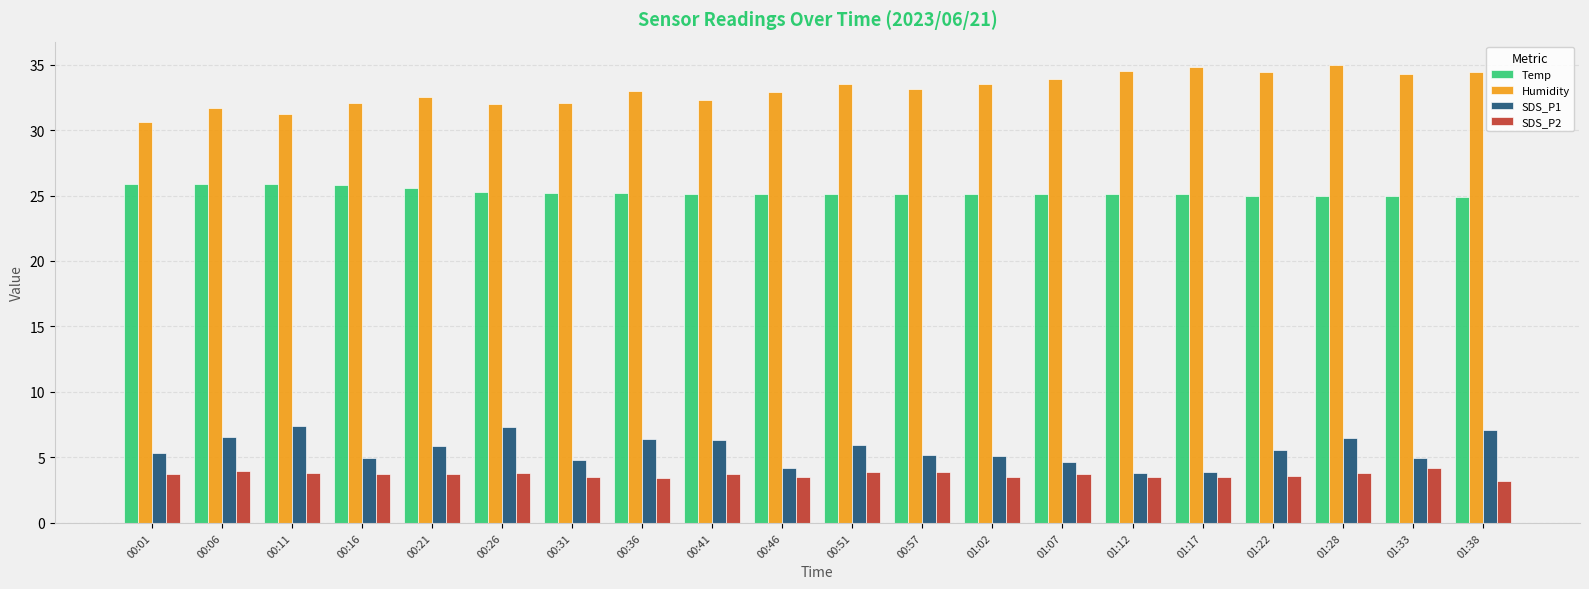

How many series are shown in this chart?

4